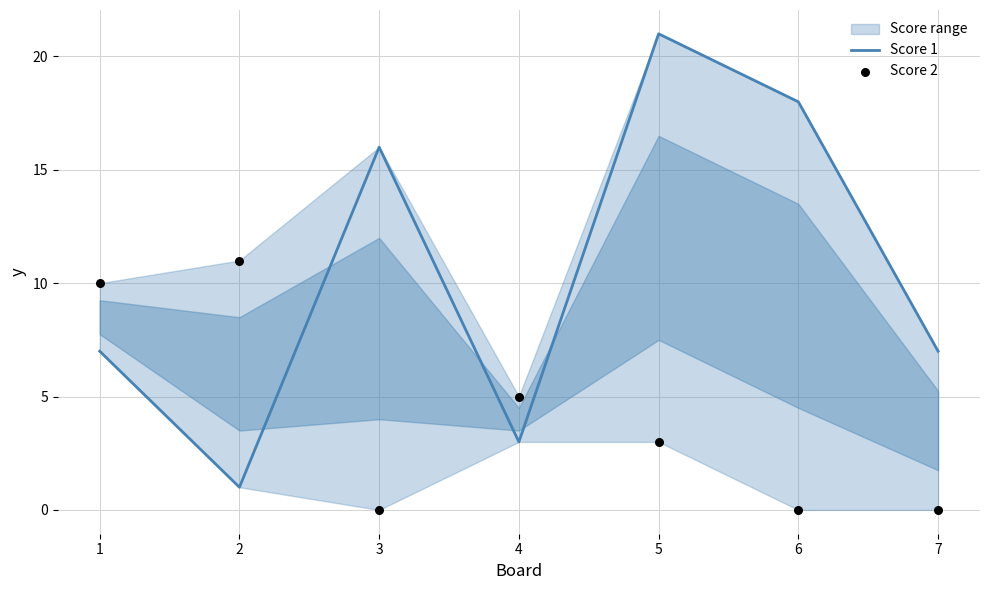

Which series contains the lowest Y value?

Score 2